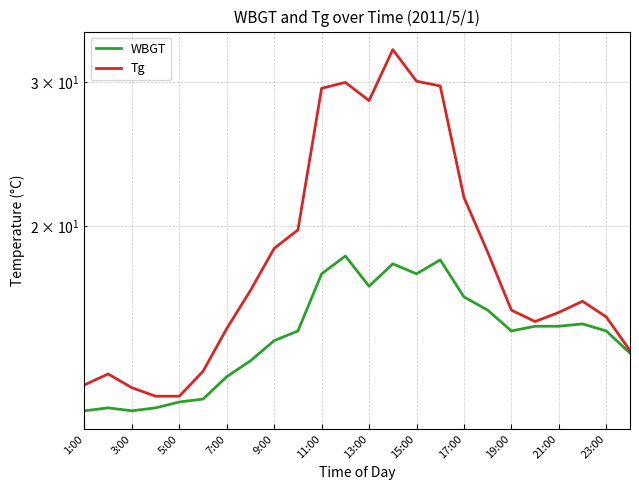

In Tg, how many points are higher than both neighbors (excluding endpoints)?

4